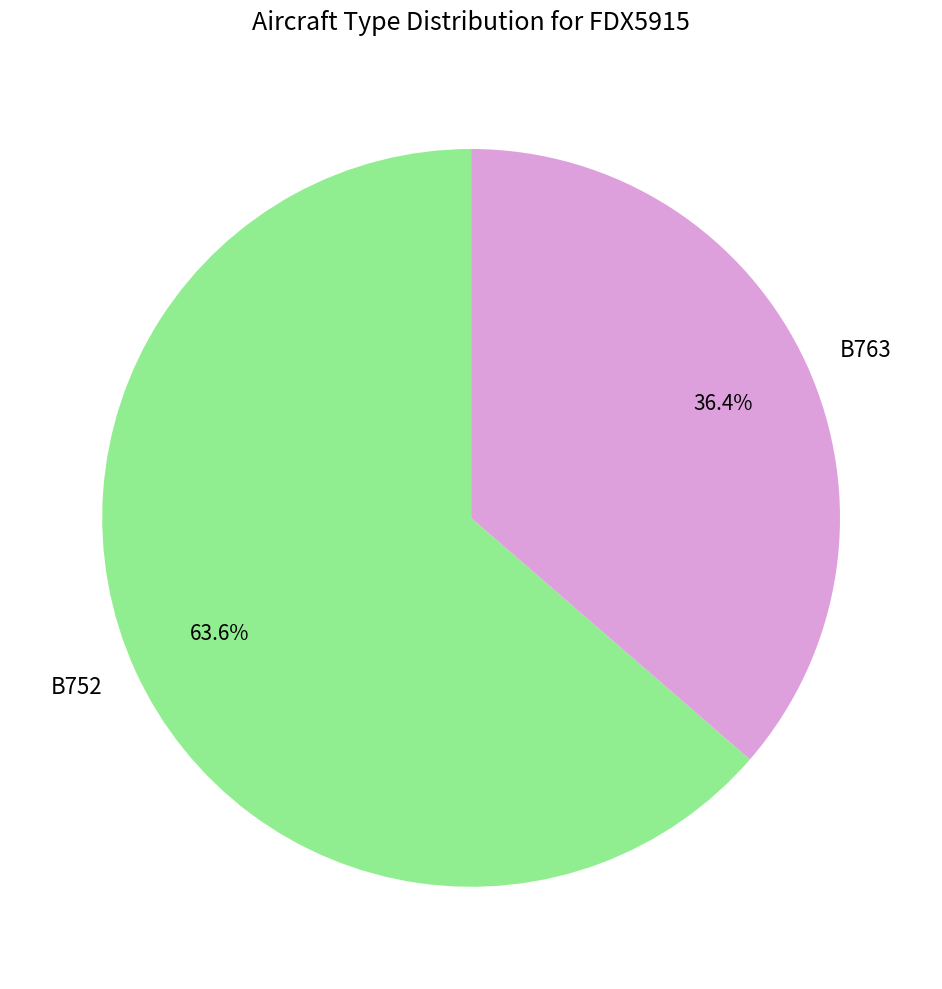

Which category has the smallest portion of the pie?

B763